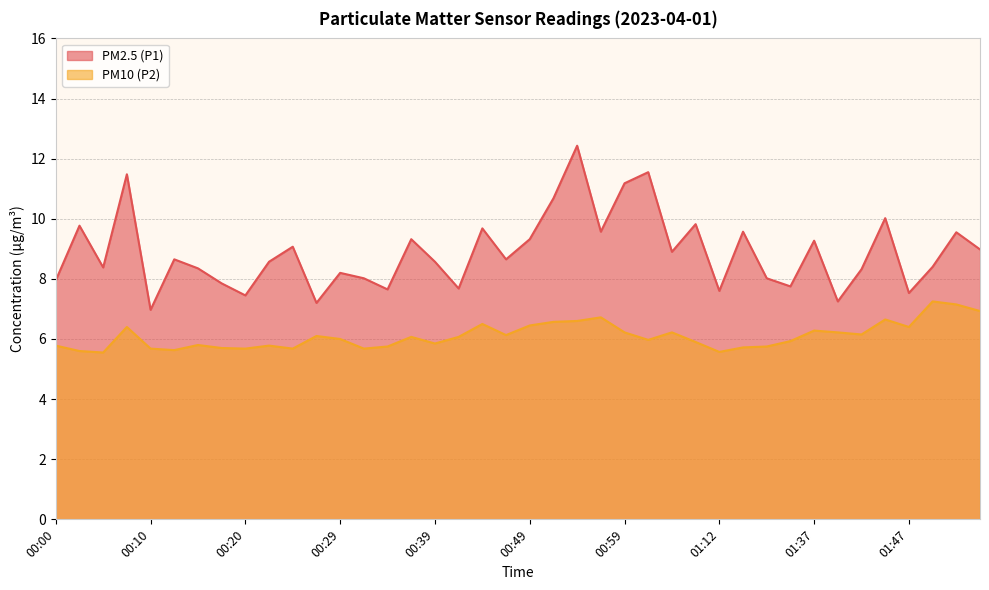

Is it true that PM10 (P2) equals 6.0 at 00:29?

True